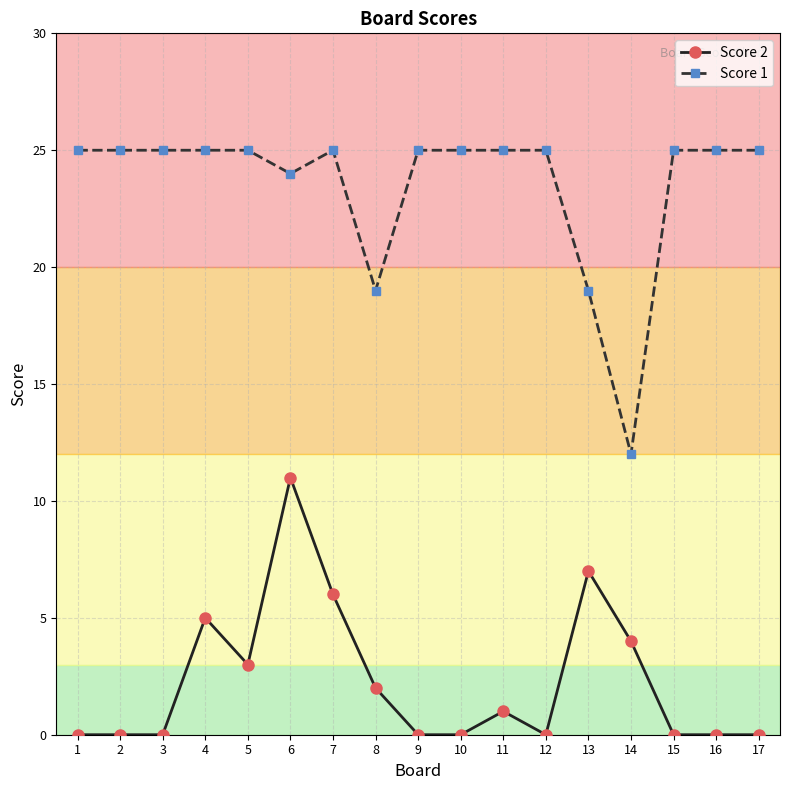

What are all the series names shown in the legend?

Score 2, Score 1